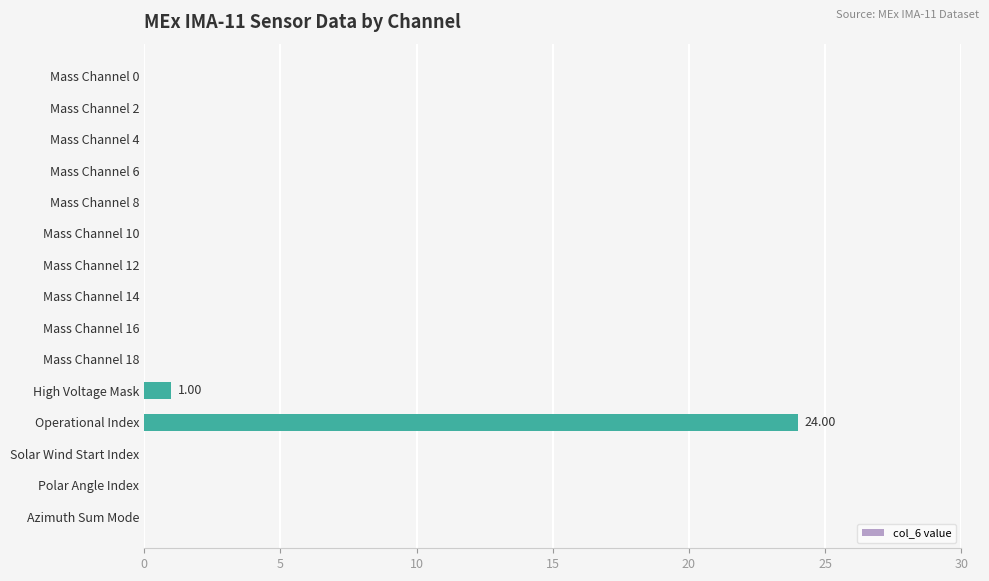

What is the greatest value displayed?

24